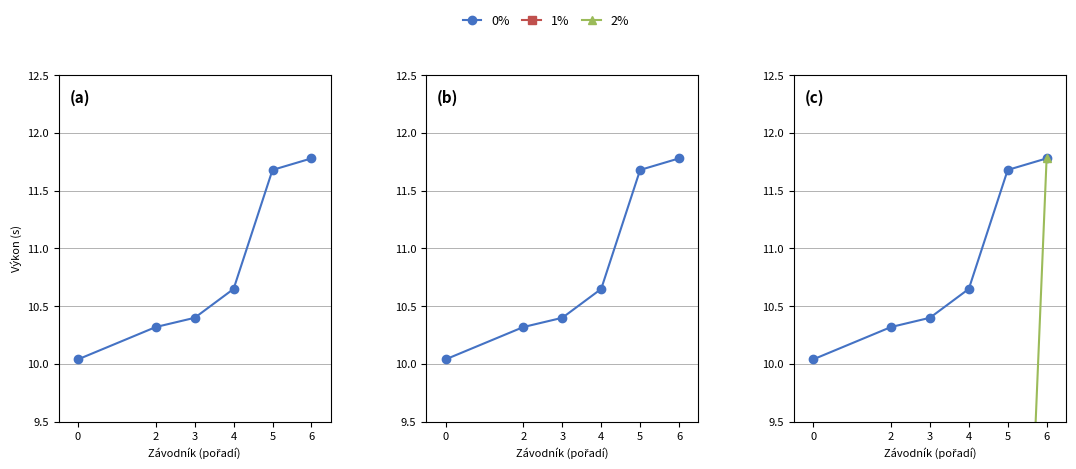

True or false: 1% has more than 2 interior local peaks.

False